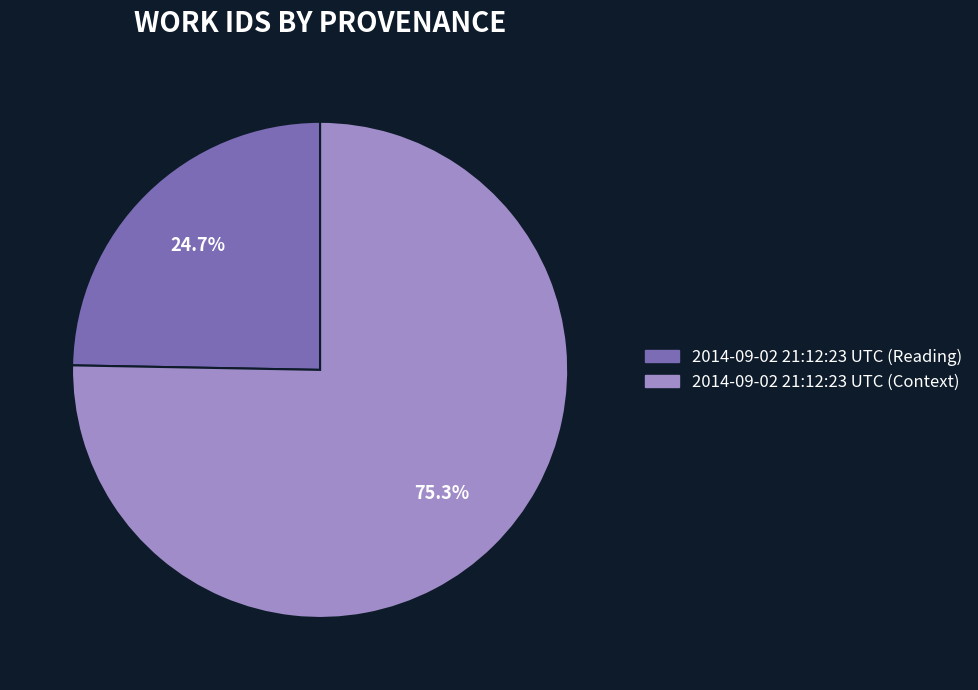

Which category has the biggest portion of the pie?

2014-09-02 21:12:23 UTC (Context)